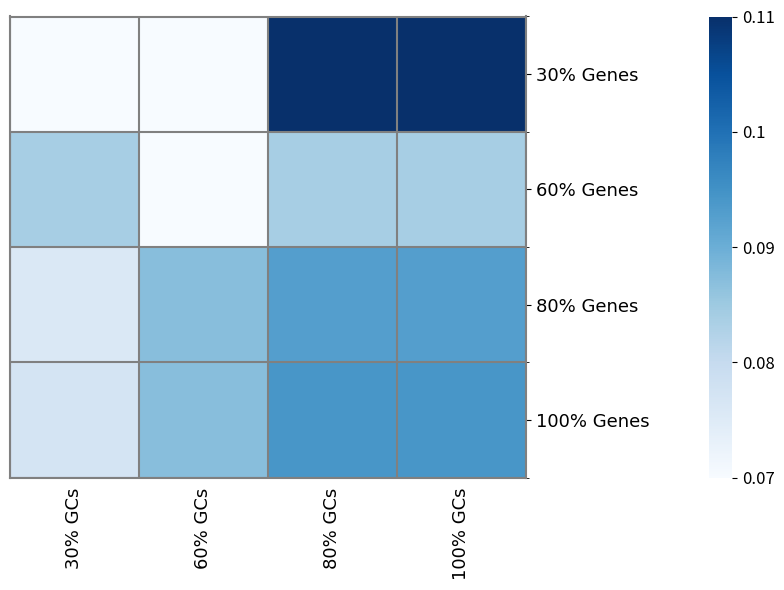

Between 30% GCs and 80% GCs, which series saw the biggest shift?

30% Genes